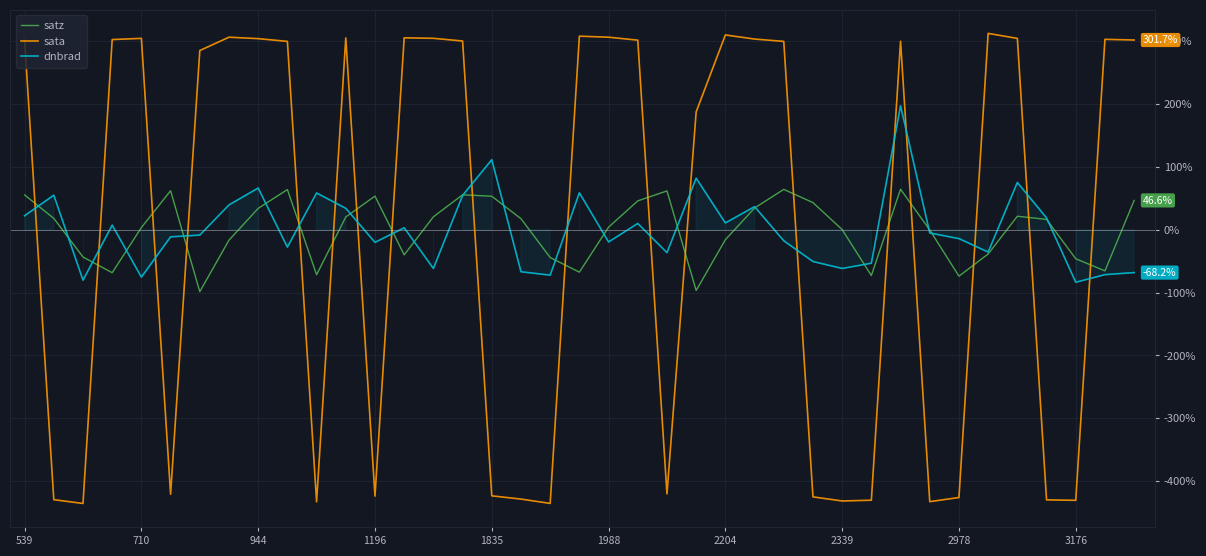

List the series in order of their overall mean, highest first.

satz, dnbrad, sata